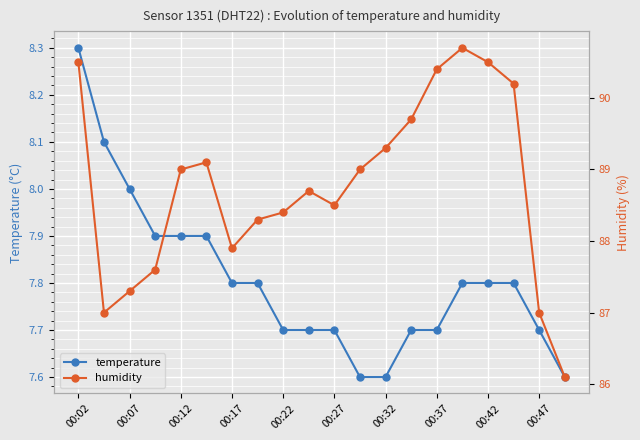

What is the minimum value for temperature?

7.6